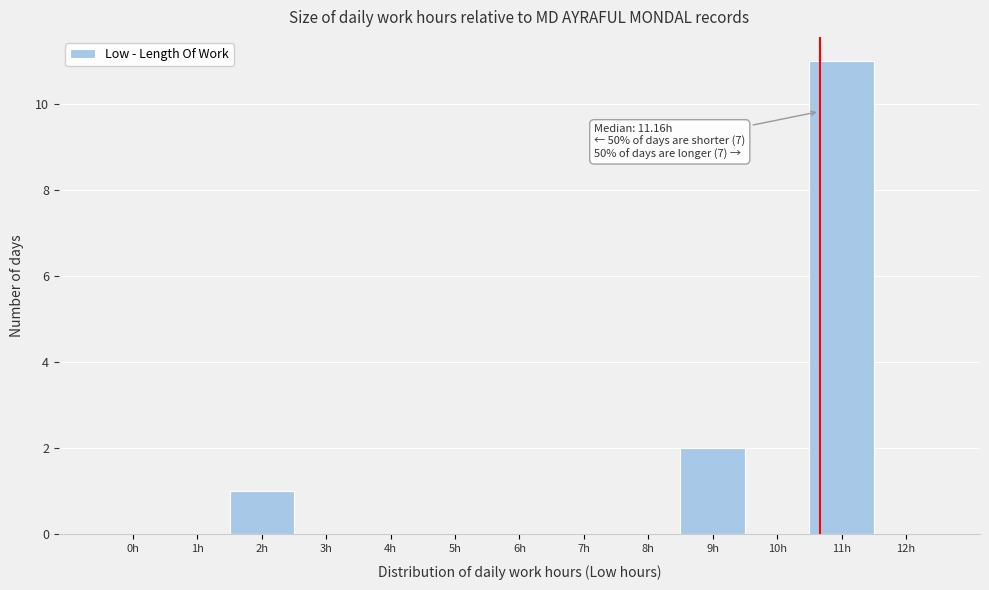

Reading left to right, extract all data points from this chart.

0h=0	1h=0	2h=1	3h=0	4h=0	5h=0	6h=0	7h=0	8h=0	9h=2	10h=0	11h=11	12h=0